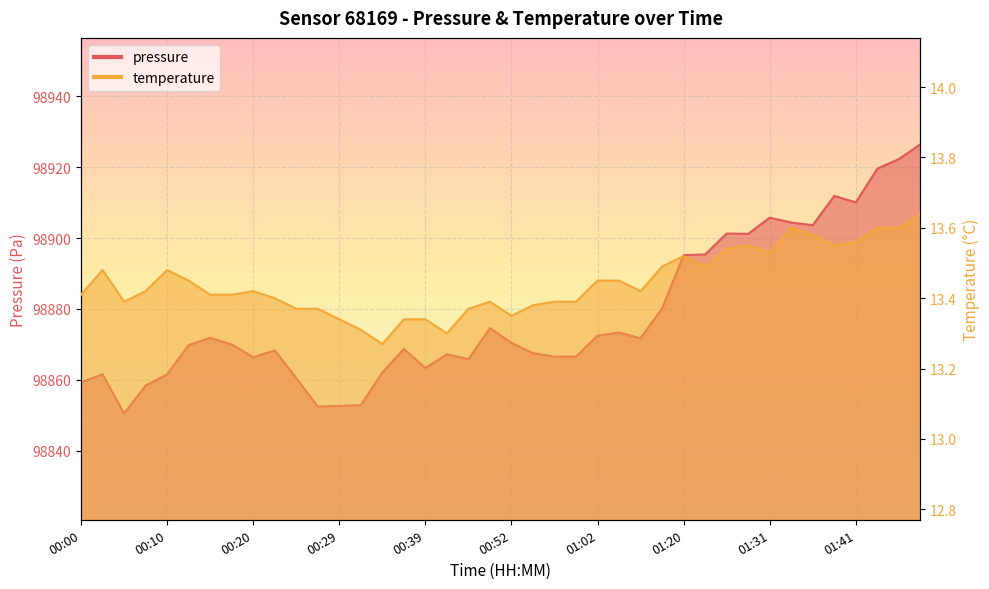

What is the minimum value shown in the chart?

13.3